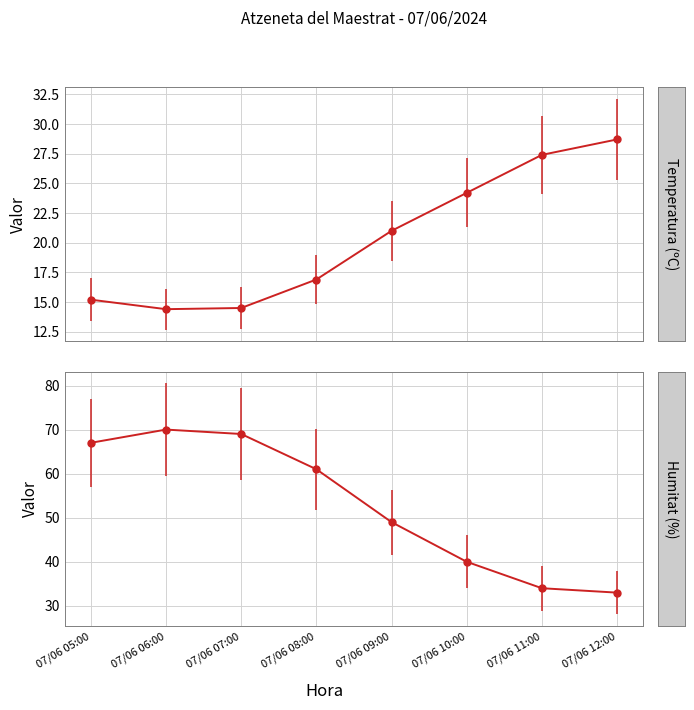

The value of Humitat (%) at 07/06 06:00 is 93.9. True or false?

False